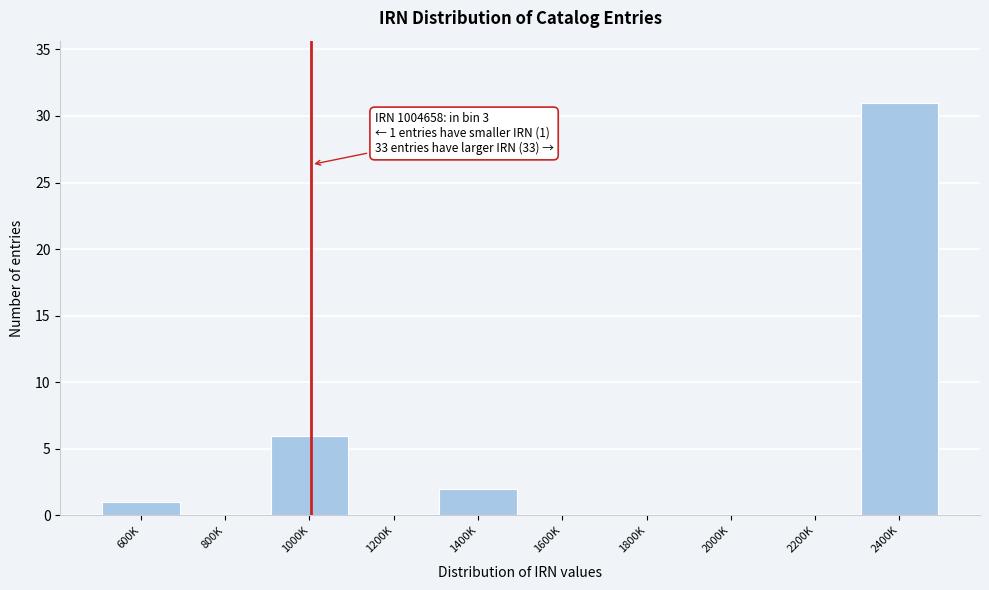

Reading left to right, extract all data points from this chart.

600K=1	800K=0	1000K=6	1200K=0	1400K=2	1600K=0	1800K=0	2000K=0	2200K=0	2400K=31